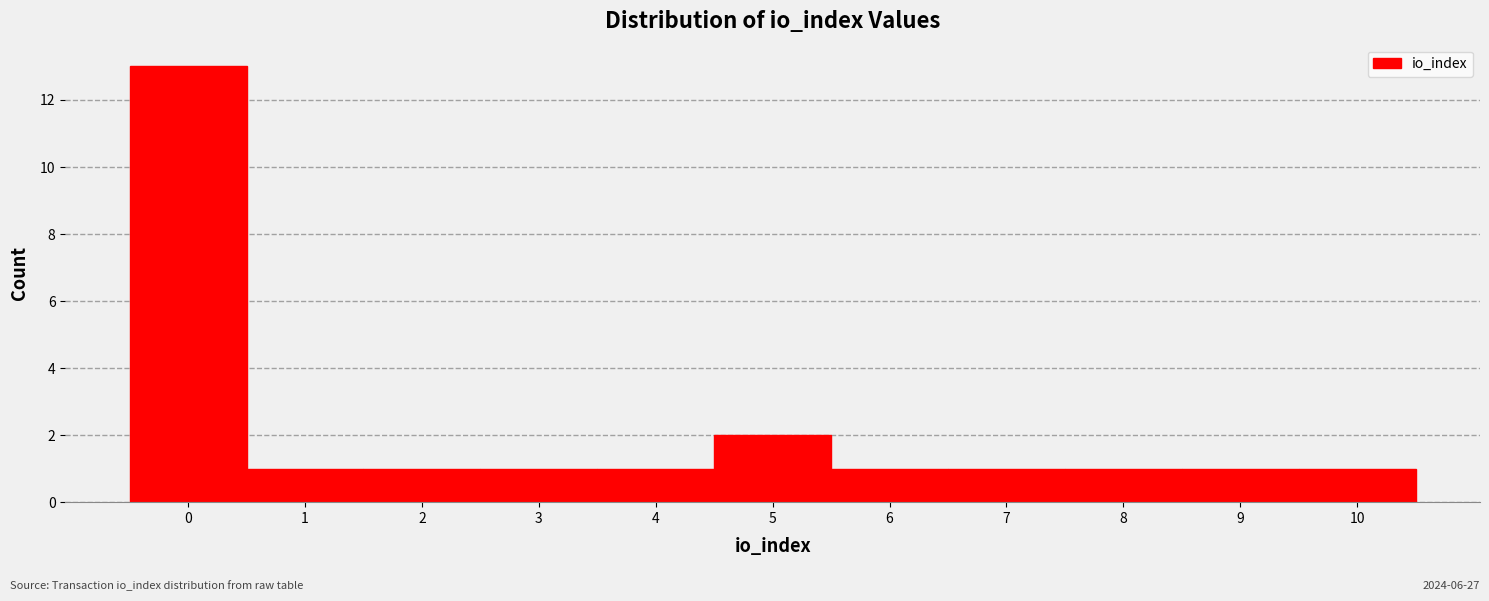

What is the height of the bar covering 1.5 to 2.5 on the x-axis? The values are not printed on the chart, so give them approximately, as read against the axis.

1